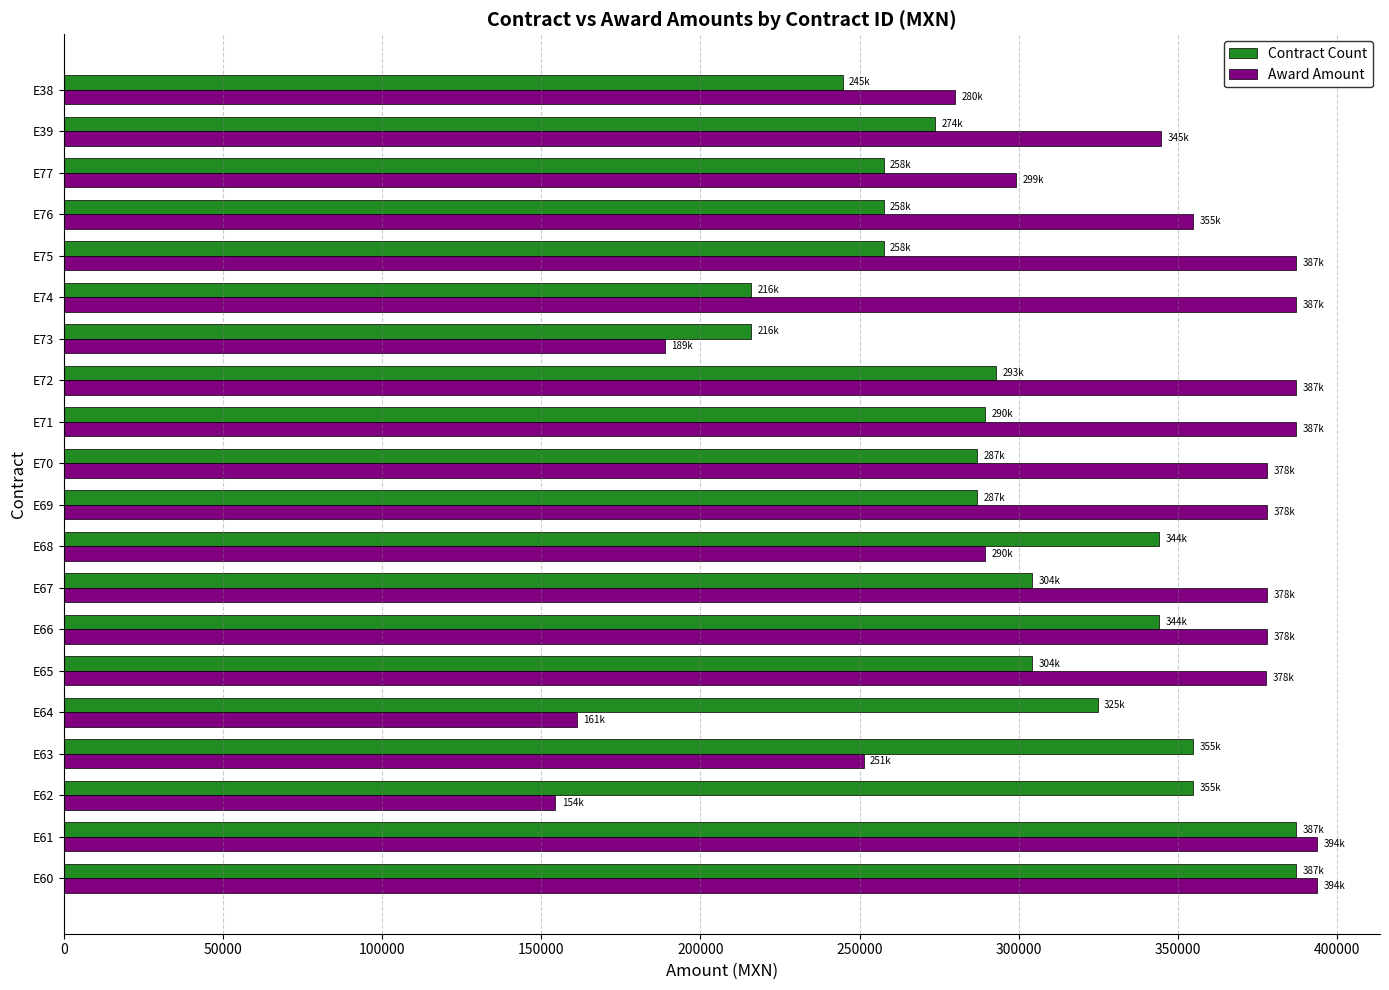

Which series has the largest total across all categories?

Award Amount